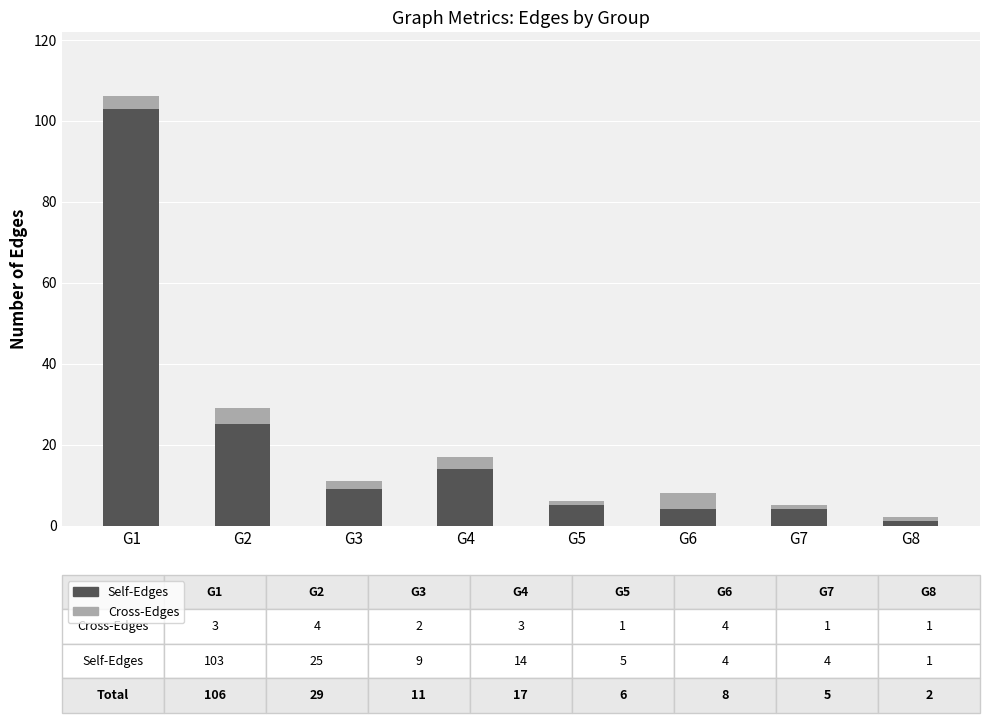

What is the difference between the Self-Edges values at G5 and G3?

4